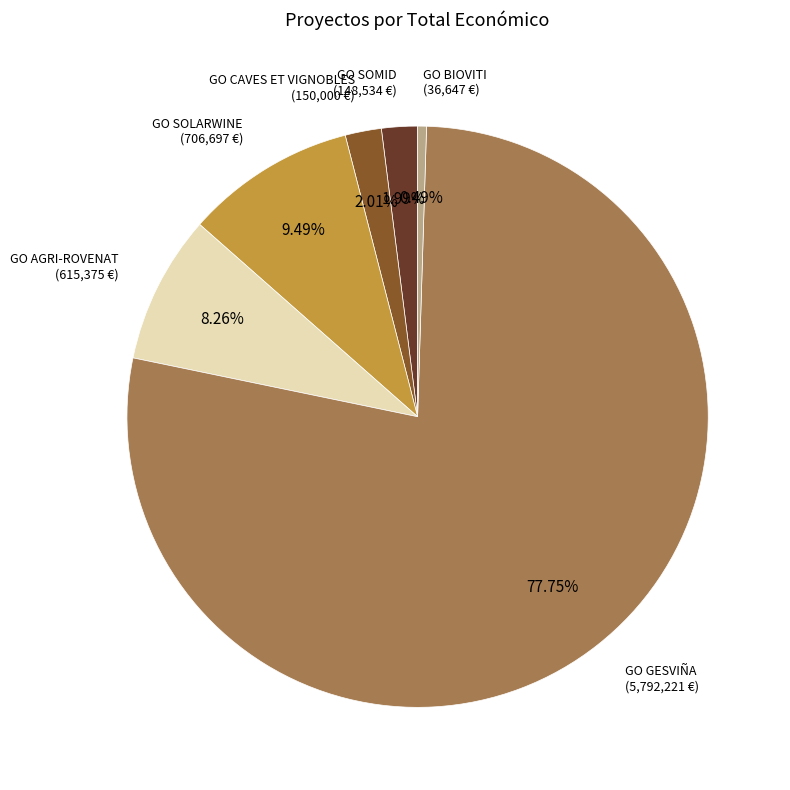

To the nearest percent, what is the difference between the largest and smallest slice percentages?

77%